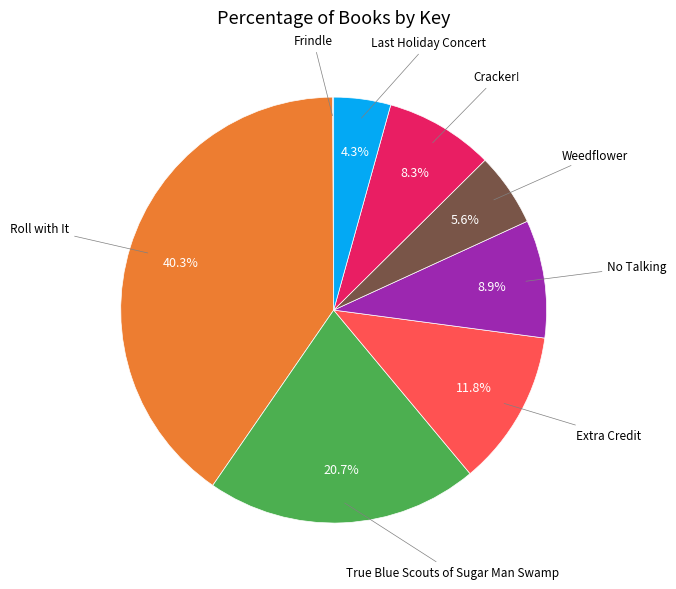

To the nearest percent, what is the difference between the largest and smallest slice percentages?

40%